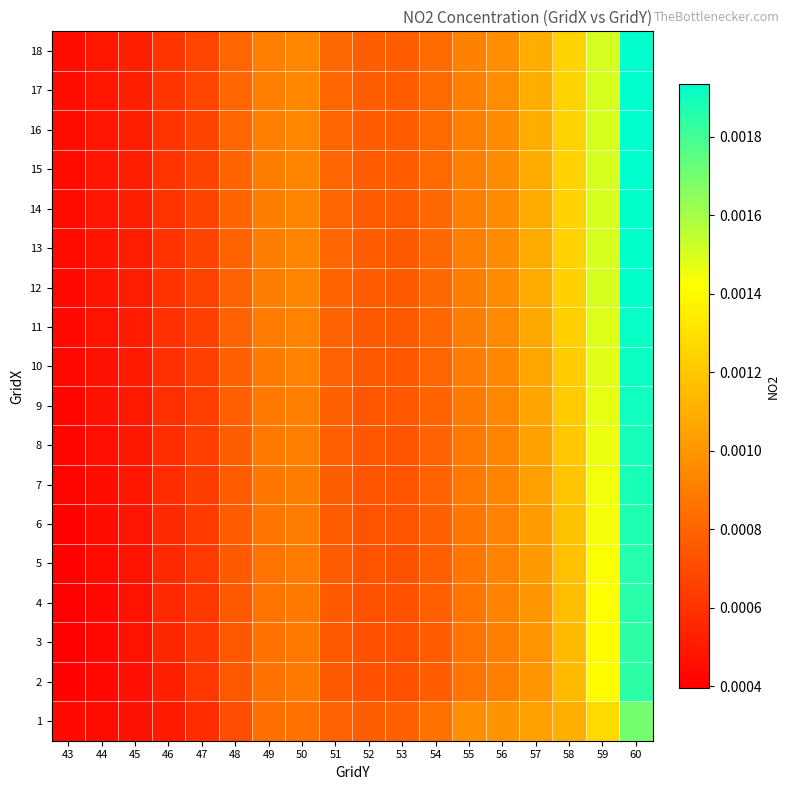

At which category is the sum across all series the highest?

60